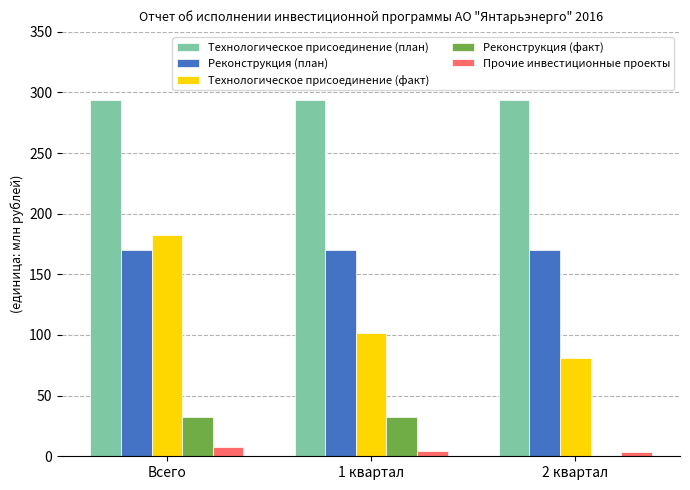

What is the highest value of the Реконструкция (план) series?

170.0